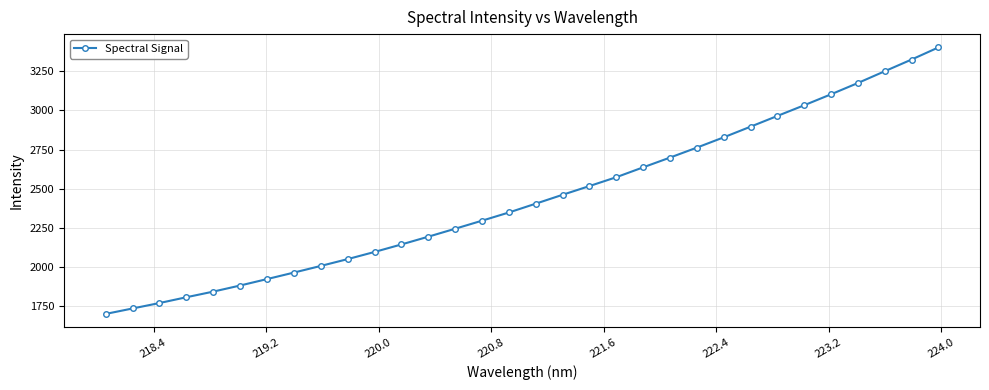

How many series are shown in this chart?

1